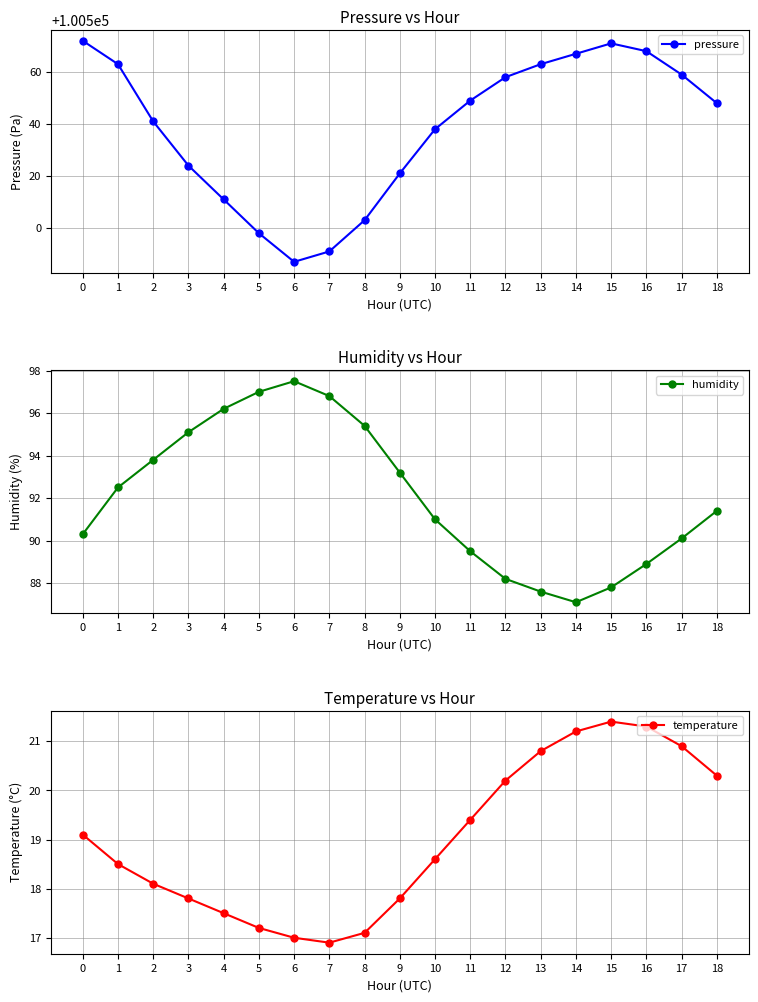

Which series has the largest total across all categories?

pressure